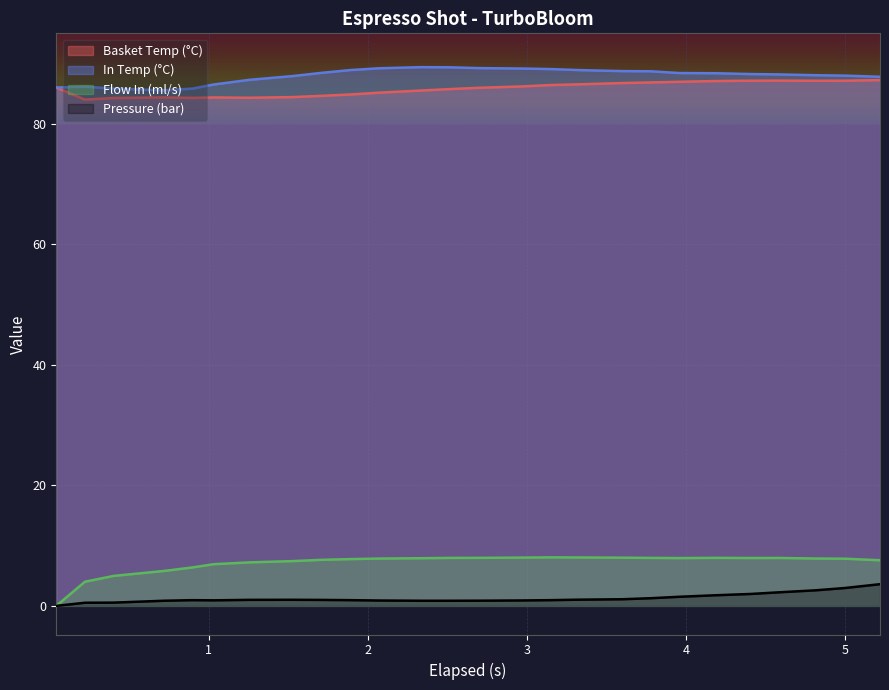

True or false: Flow In (ml/s) and In Temp (°C) intersect in this chart.

False